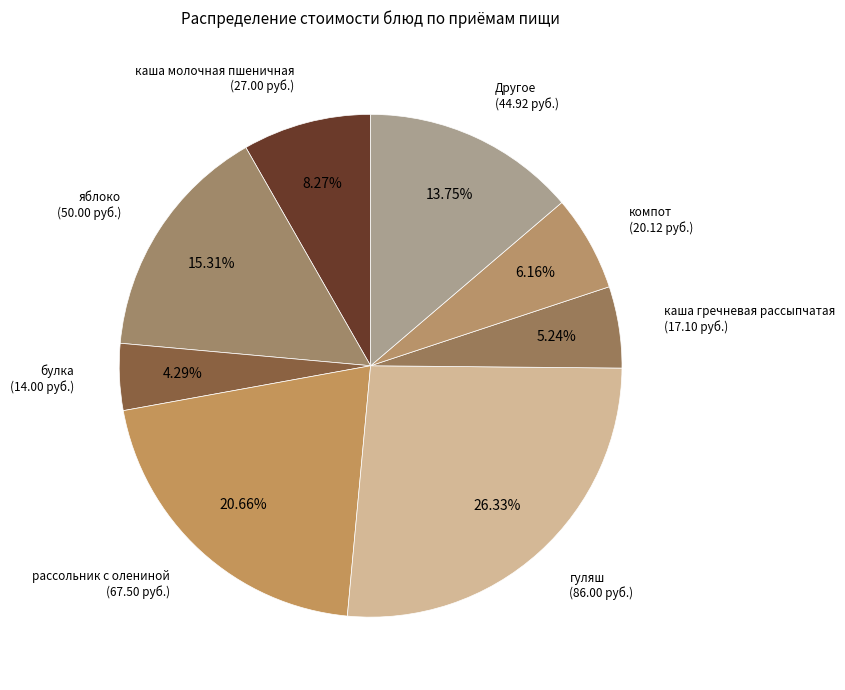

Count the number of slices in the pie.

8